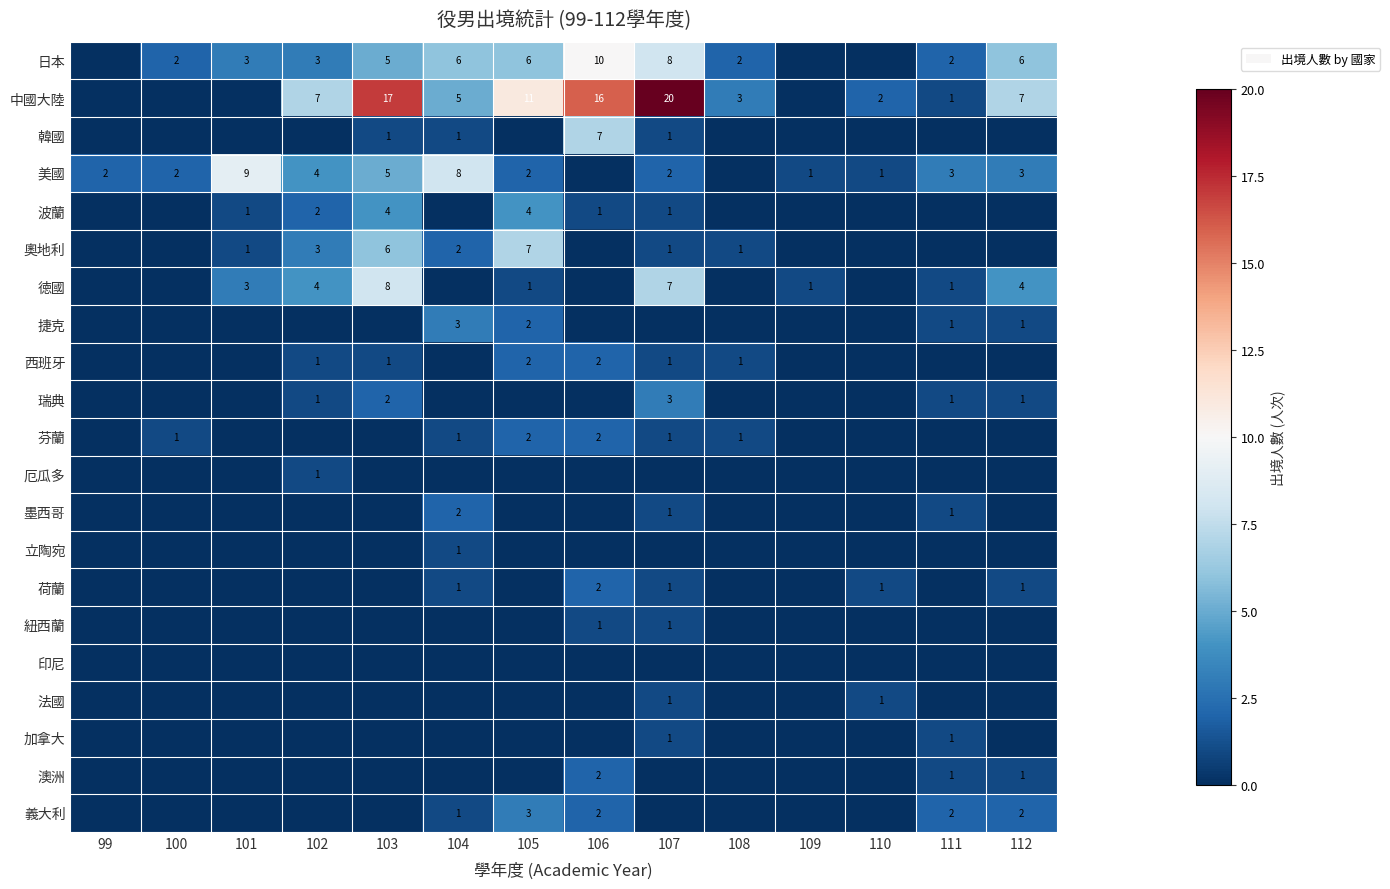

True or false: 奧地利 has a value of 8 at 103.

False